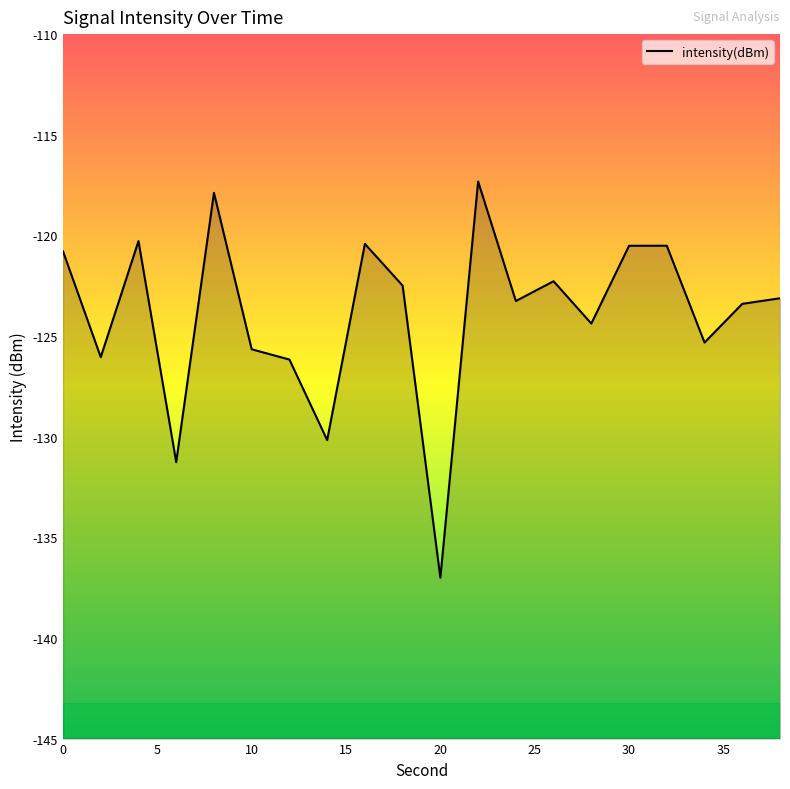

True or false: the data shows -202.4 at 12.

False